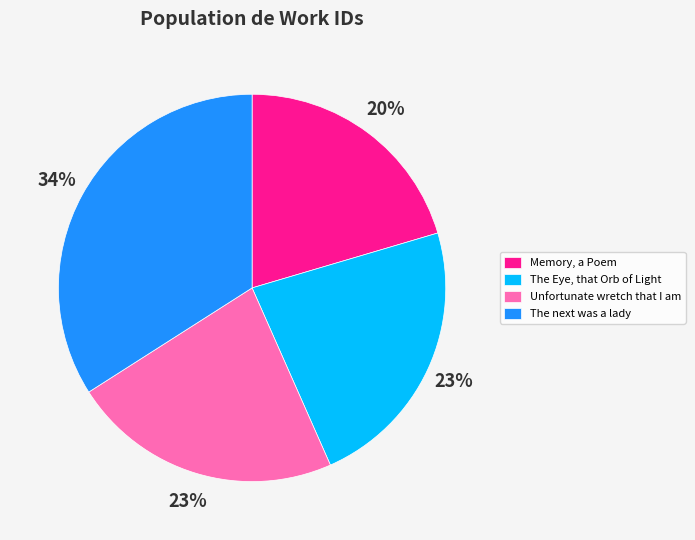

Approximately how many times larger is the value at Unfortunate wretch that I am compared to The next was a lady?

0.7